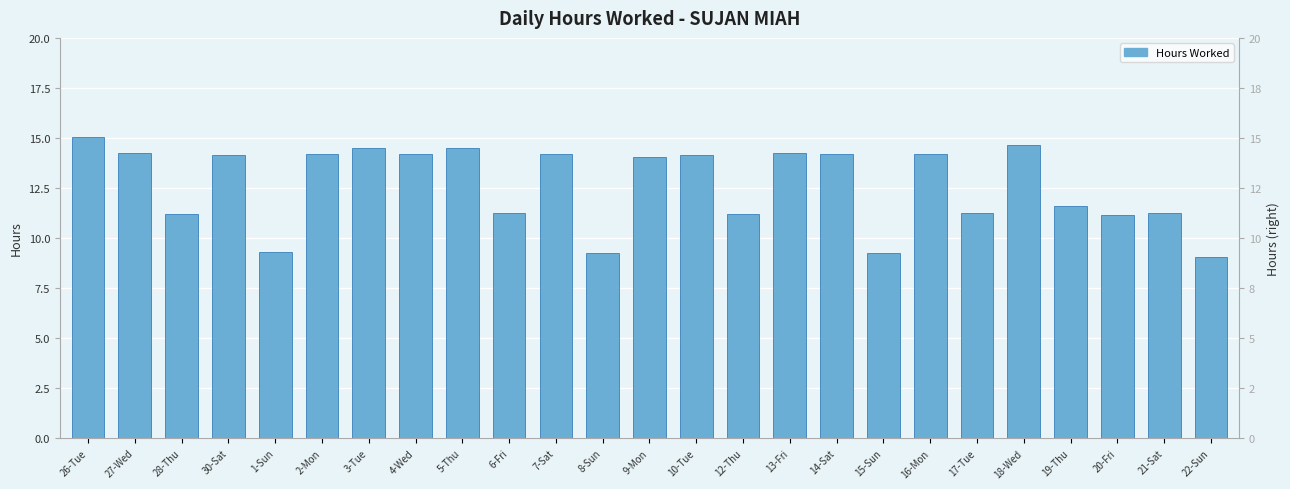

What position from the right is 19-Thu?

4